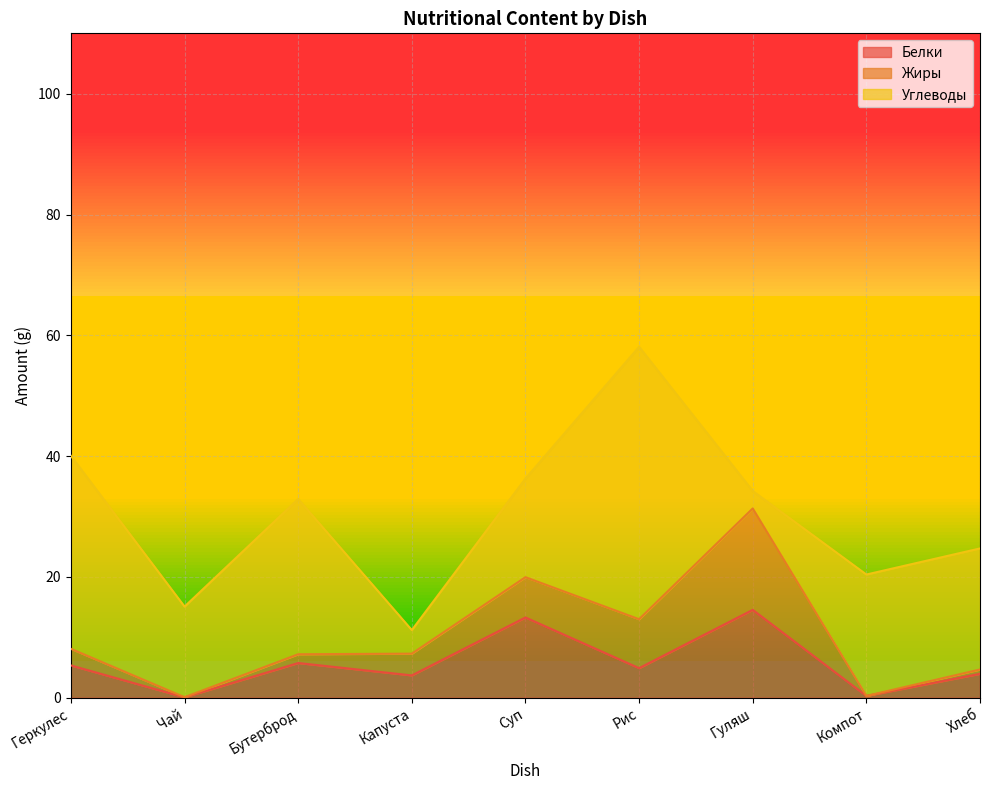

True or false: Углеводы and Белки intersect in this chart.

True